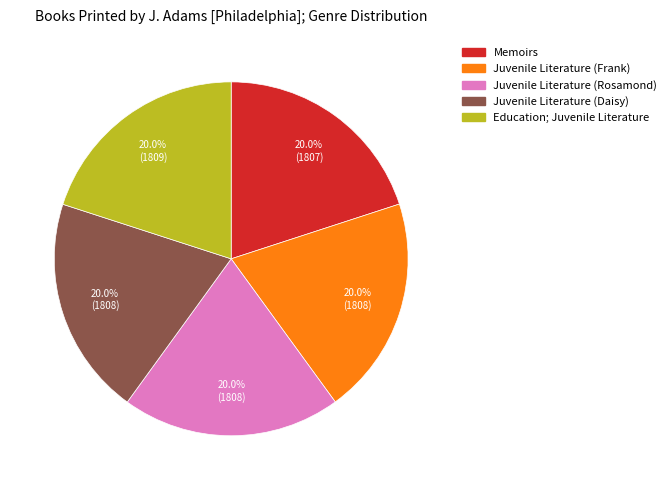

Is there a majority slice in this chart?

No